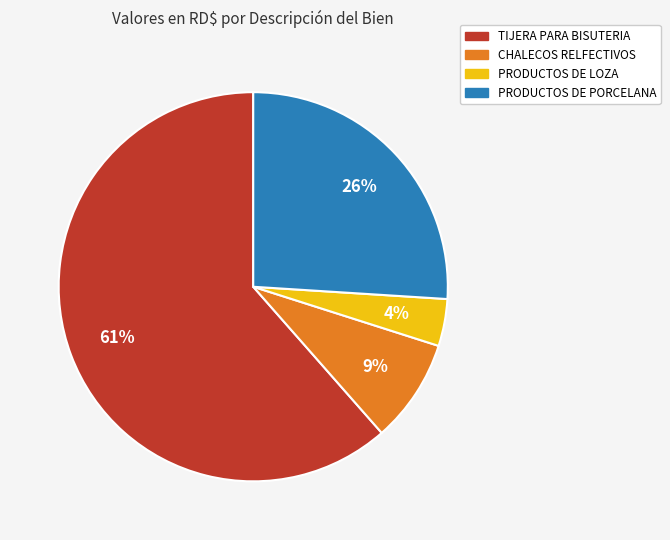

Between PRODUCTOS DE PORCELANA and PRODUCTOS DE LOZA, which is larger?

PRODUCTOS DE PORCELANA